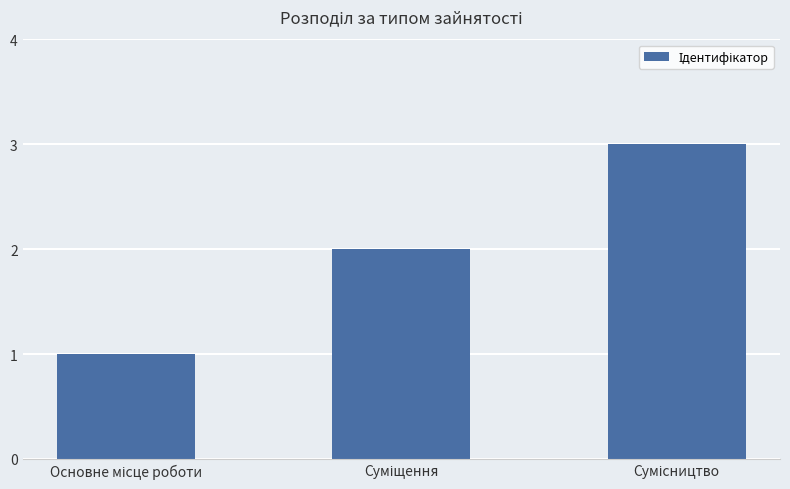

What is the greatest value displayed?

3